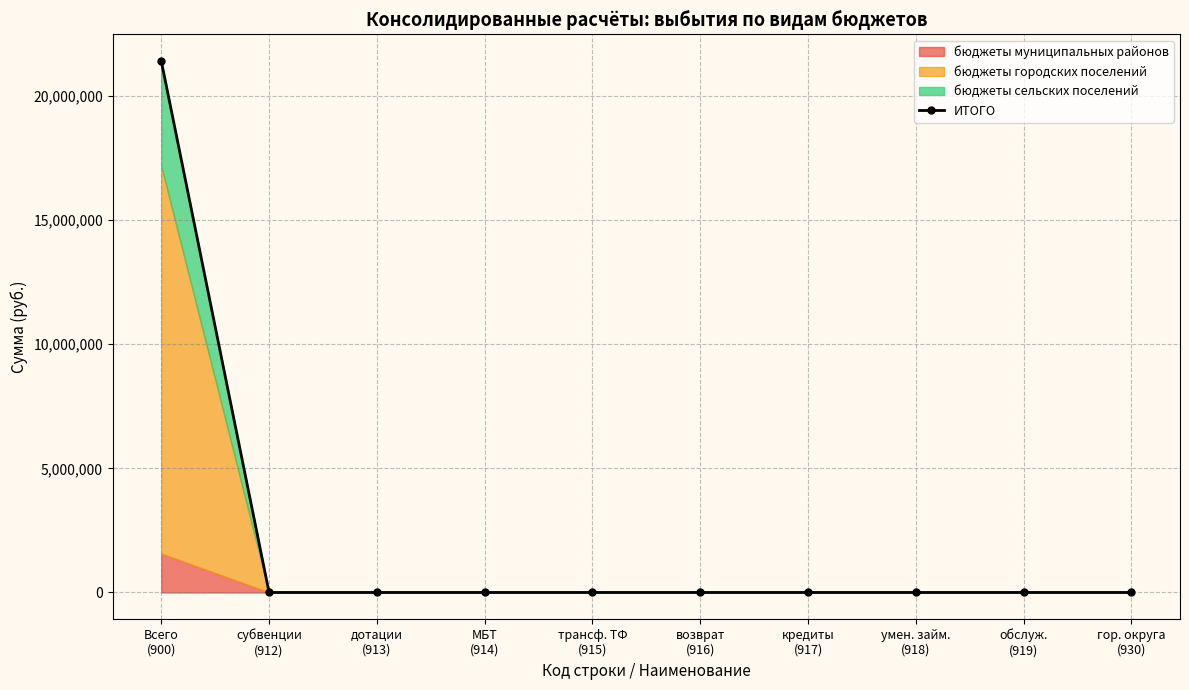

Is it true that the value at возврат
(916) is 0.0?

True